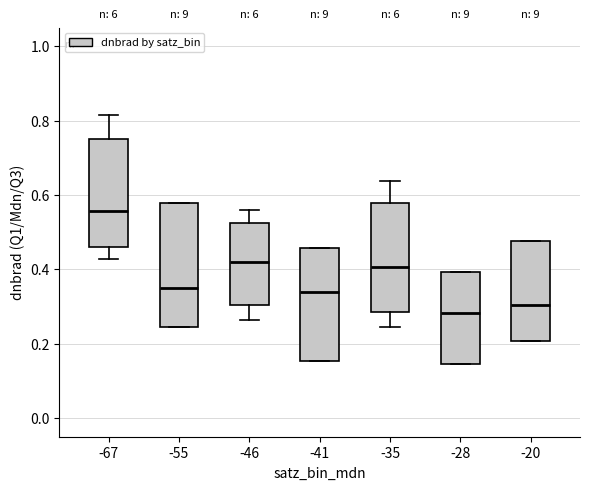

Where is the lower edge of the box at x = -20 on the y-axis? The values are not printed on the chart, so give them approximately, as read against the axis.

0.20